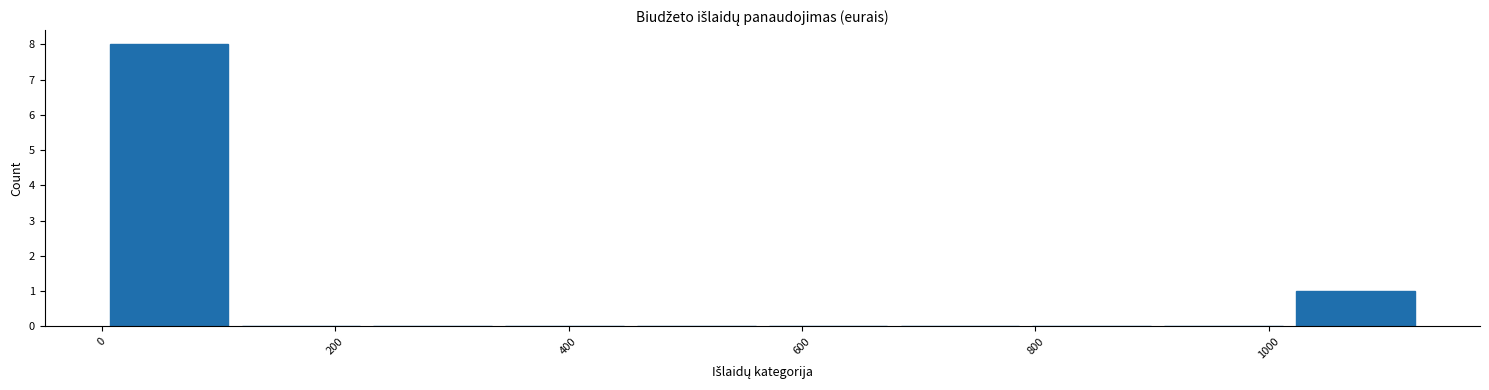

What is the height of the bar covering 1020 to 1140 on the x-axis? Neither the bar edges nor the heights are printed on the chart, so give them approximately, as read against the axes.

1